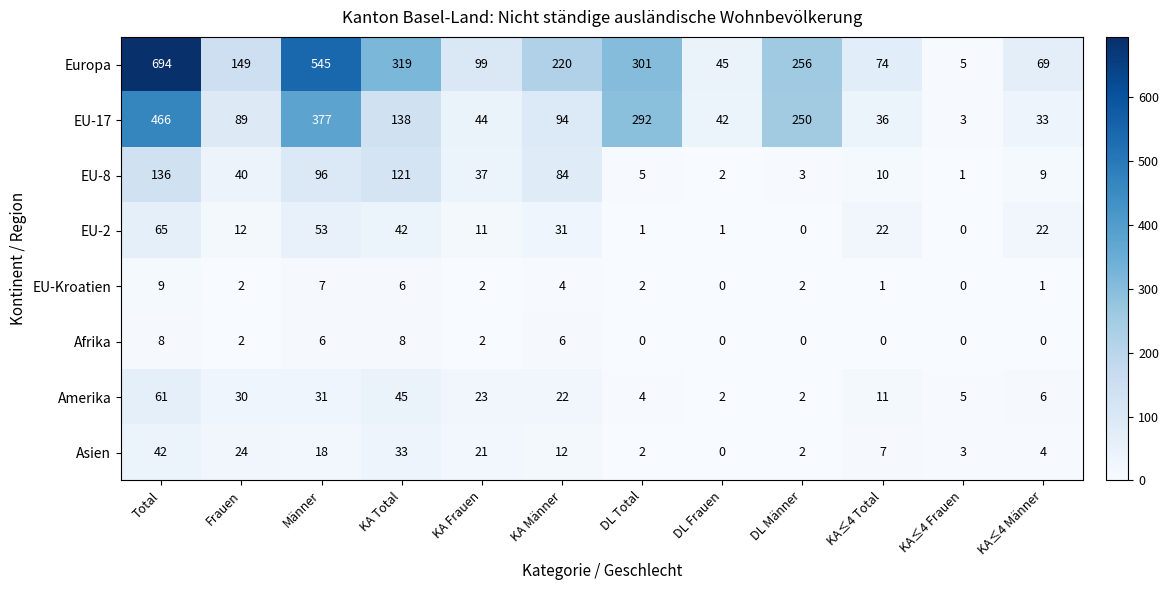

Read the EU-2 value at KA Total, to the nearest 5.

40